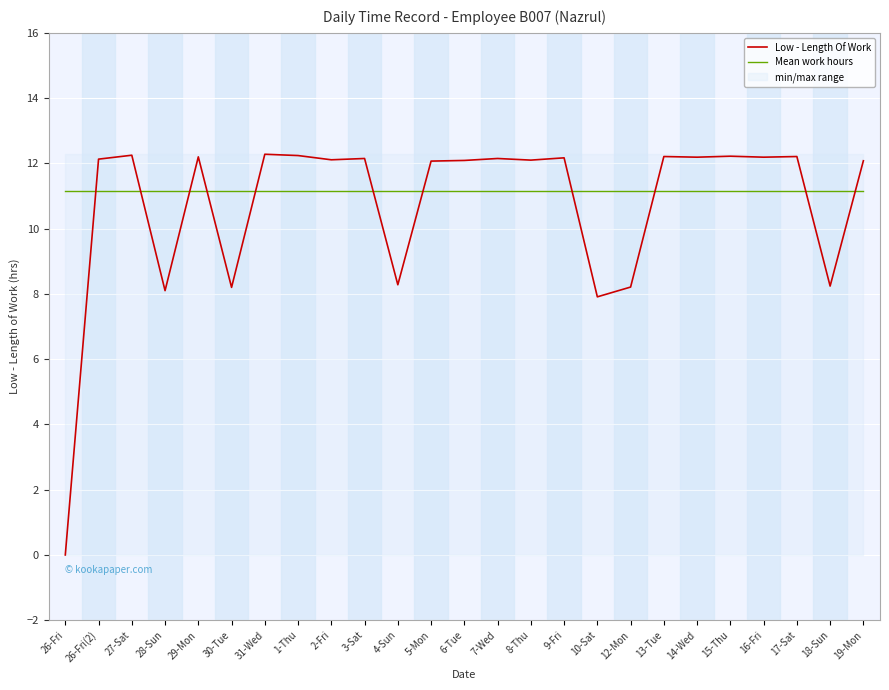

At which label does Low - Length Of Work first exceed 12?

26-Fri(2)